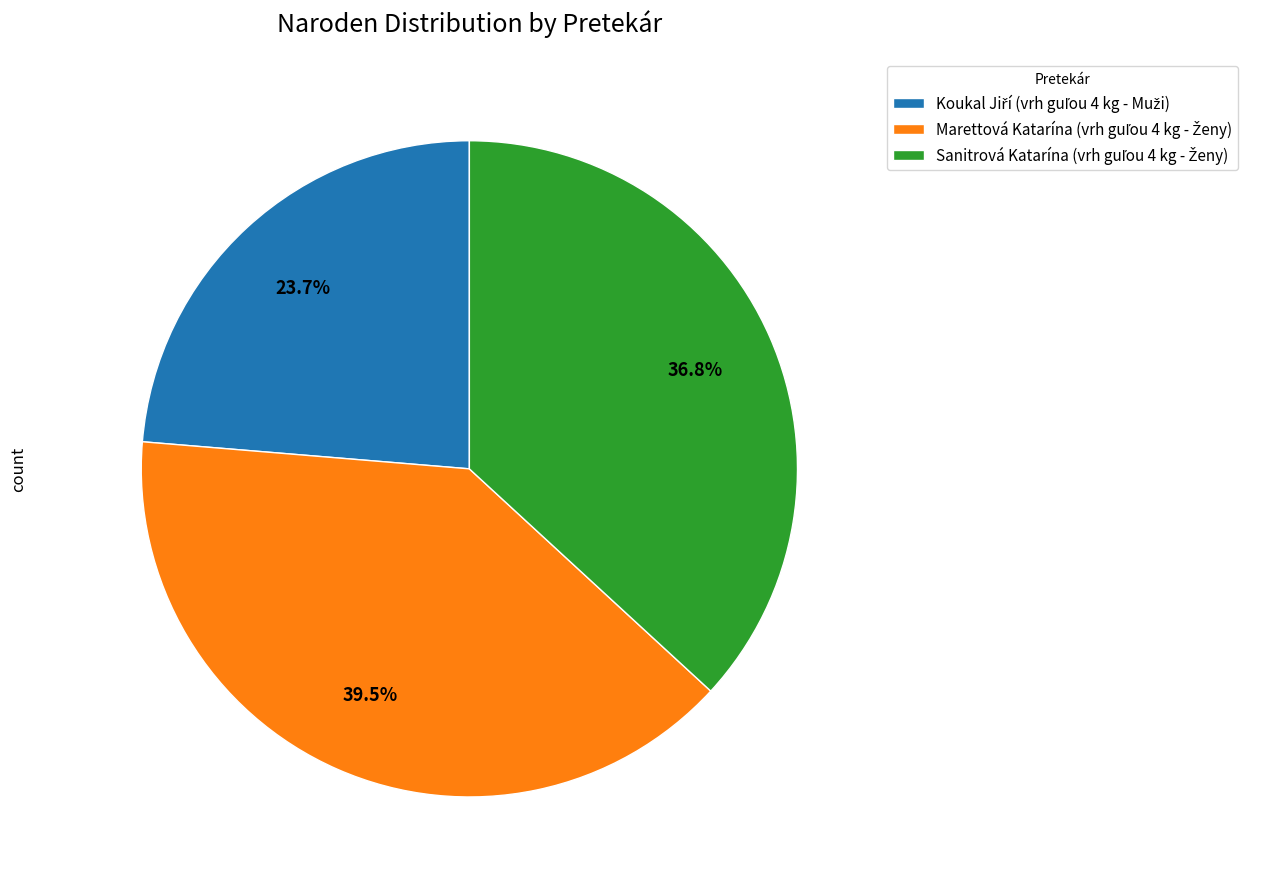

How many slices are in this pie chart?

3